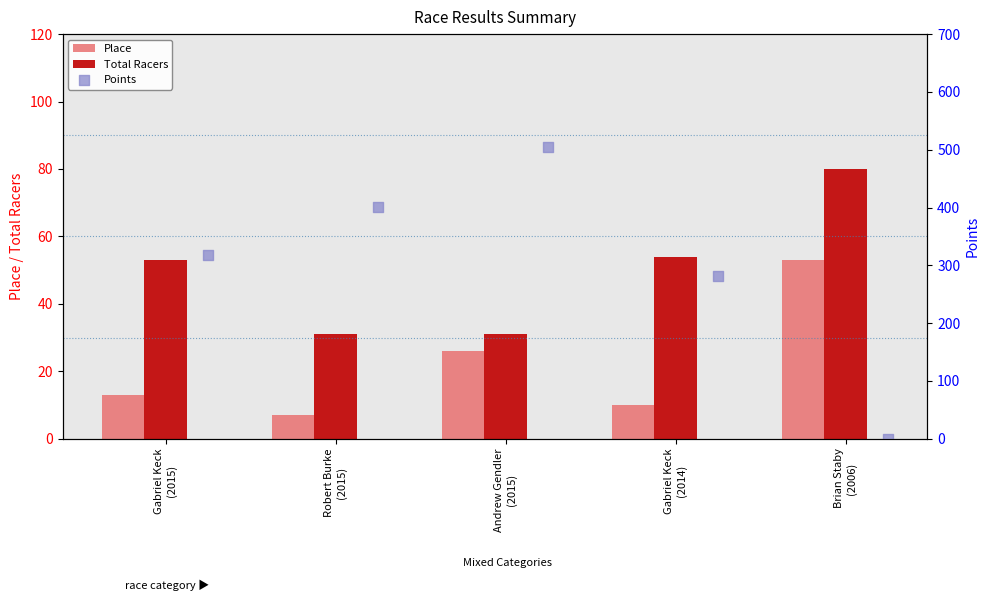

Which series has the largest total across all categories?

Points